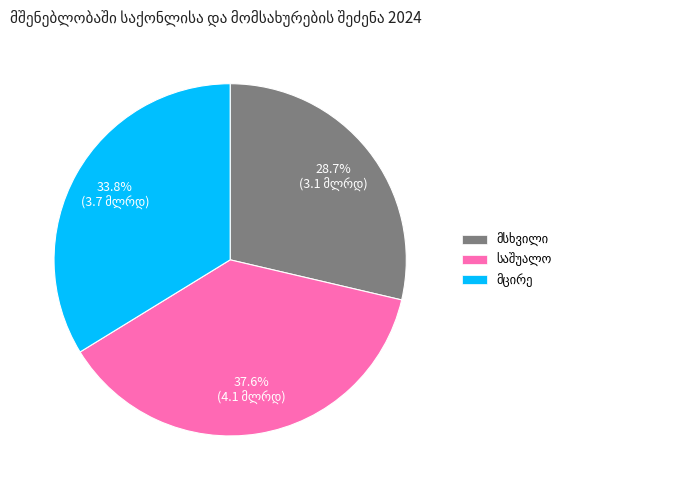

Does any single category account for the majority?

No